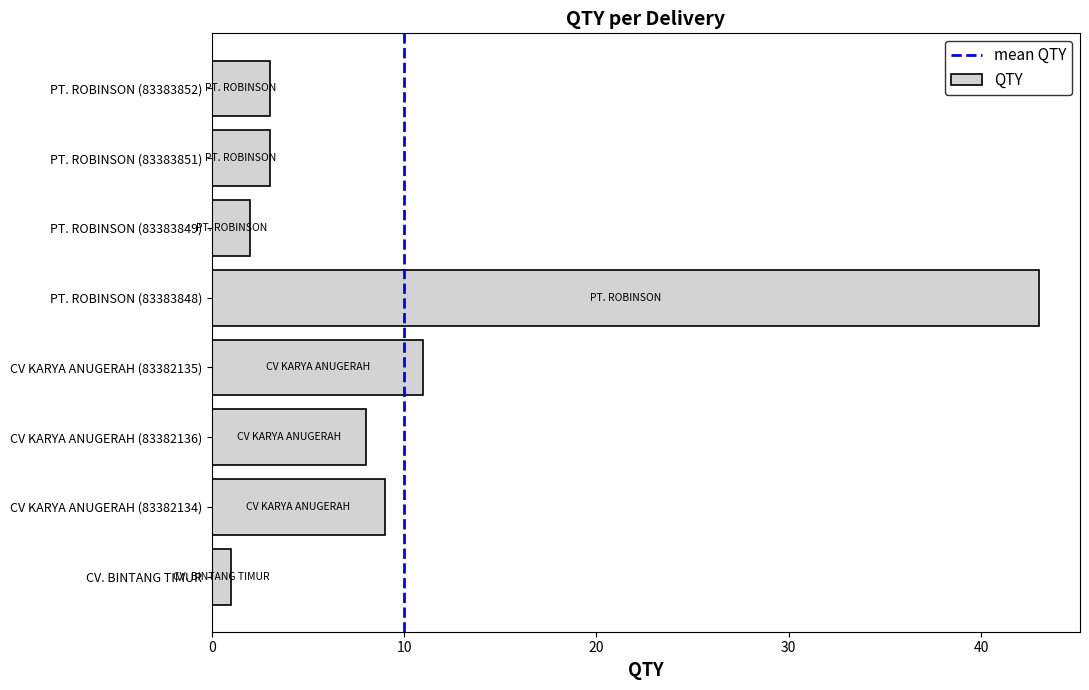

The chart shows a value of 3 at PT. ROBINSON (83383851). True or false?

True